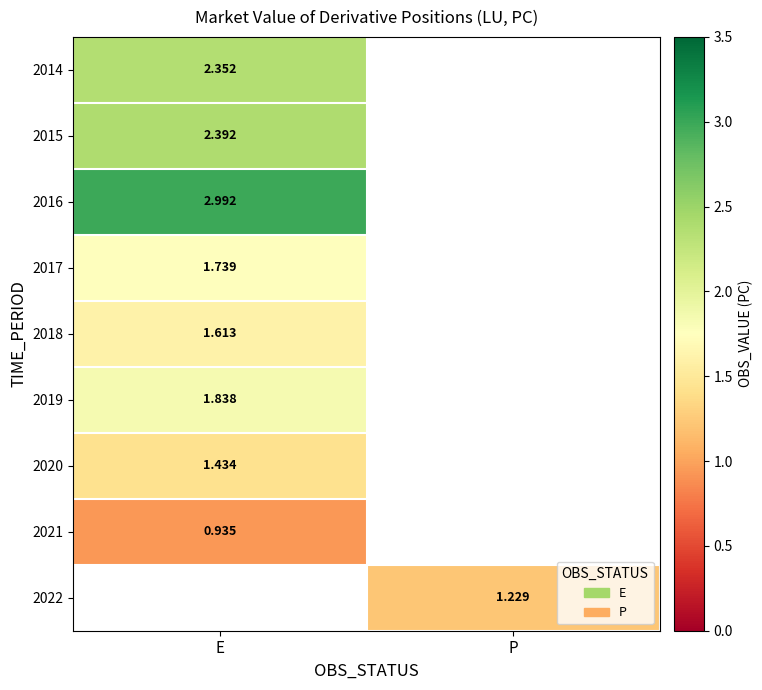

Count the number of data series in this chart.

9